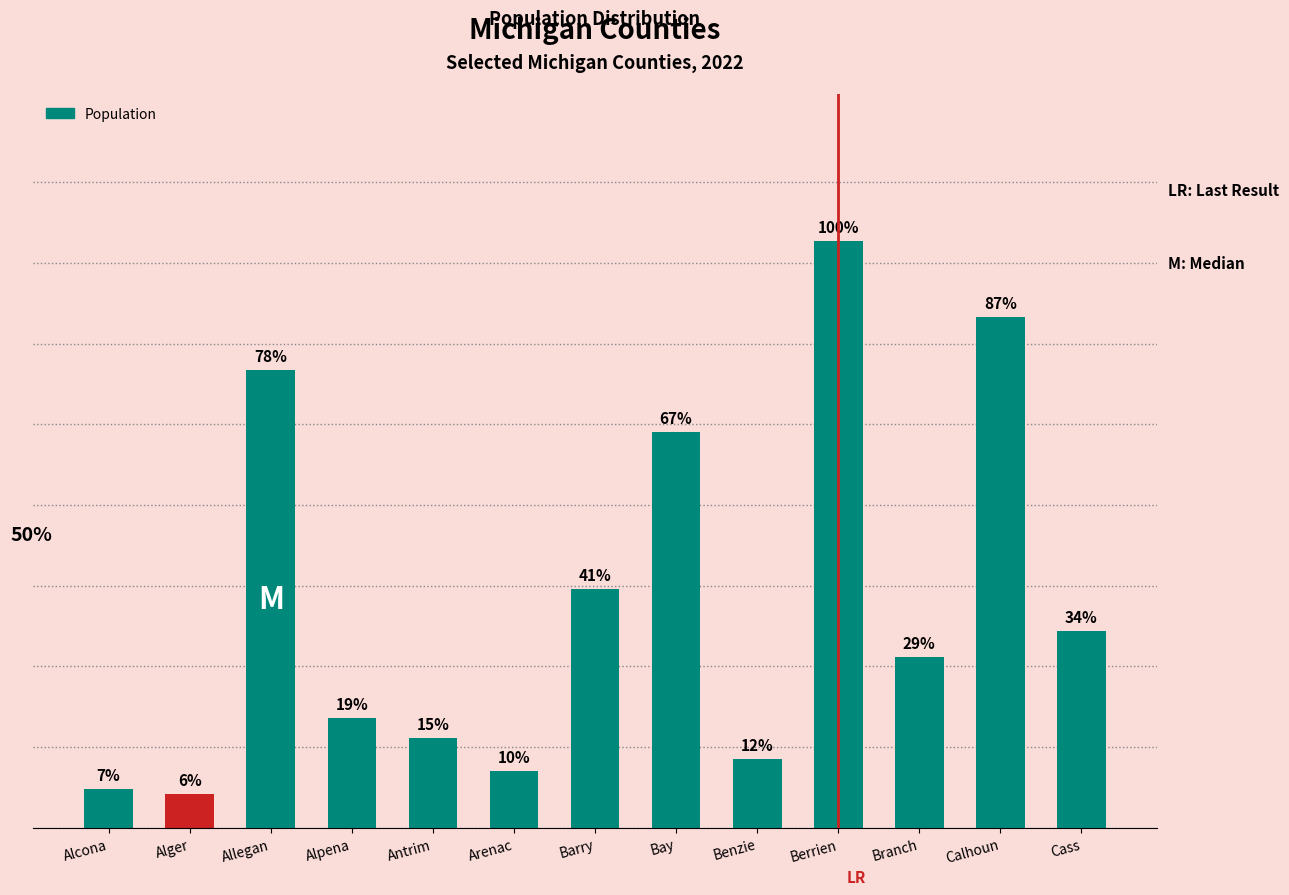

Rank the categories by value from highest to lowest.

Berrien, Calhoun, Allegan, Bay, Barry, Cass, Branch, Alpena, Antrim, Benzie, Arenac, Alcona, Alger